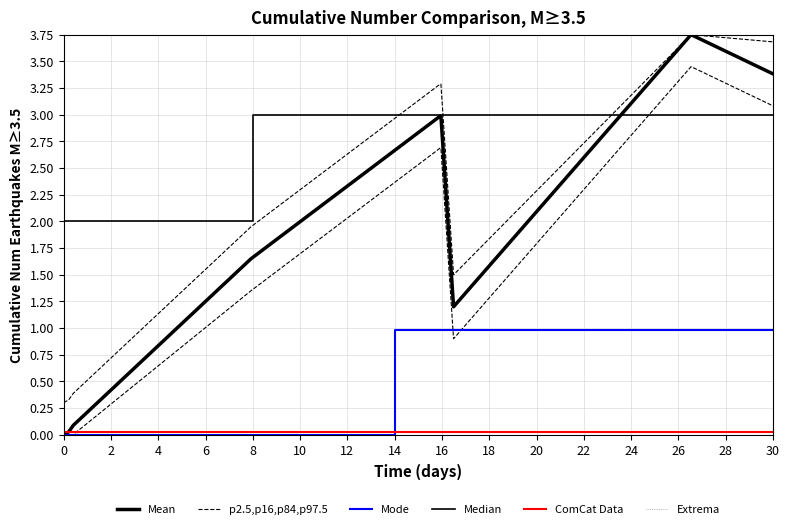

Count the number of values greater than 2.

5